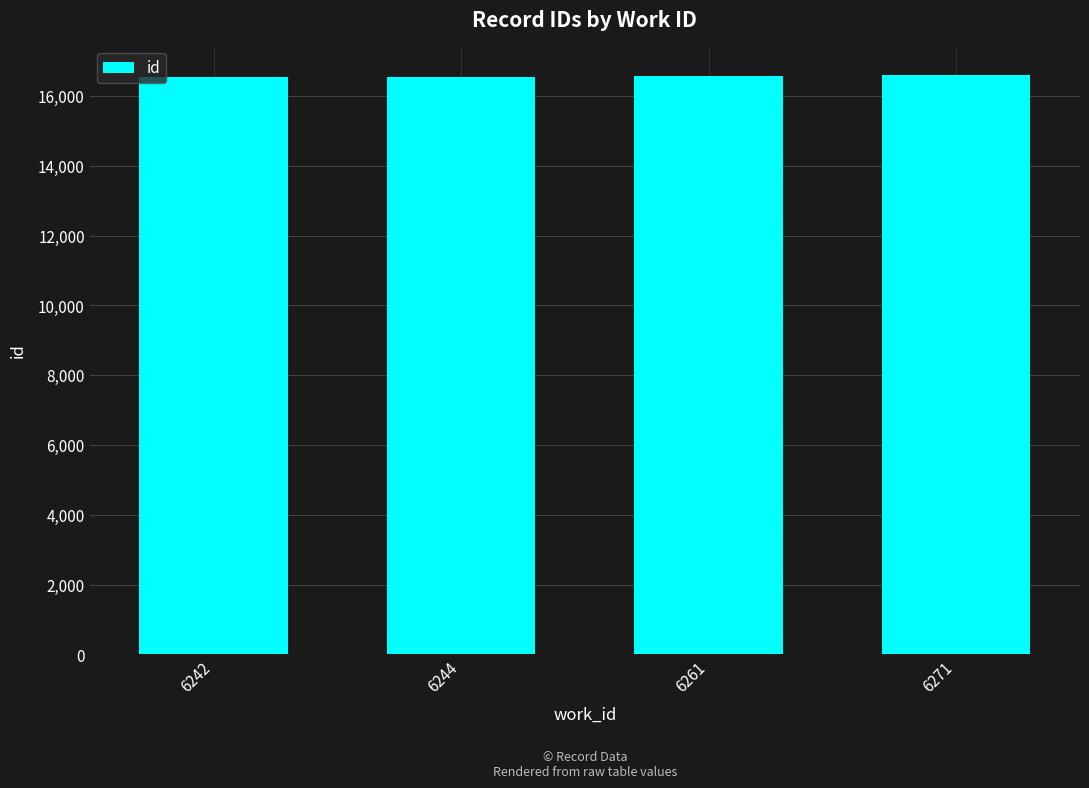

How many data points are less than 16568?

2